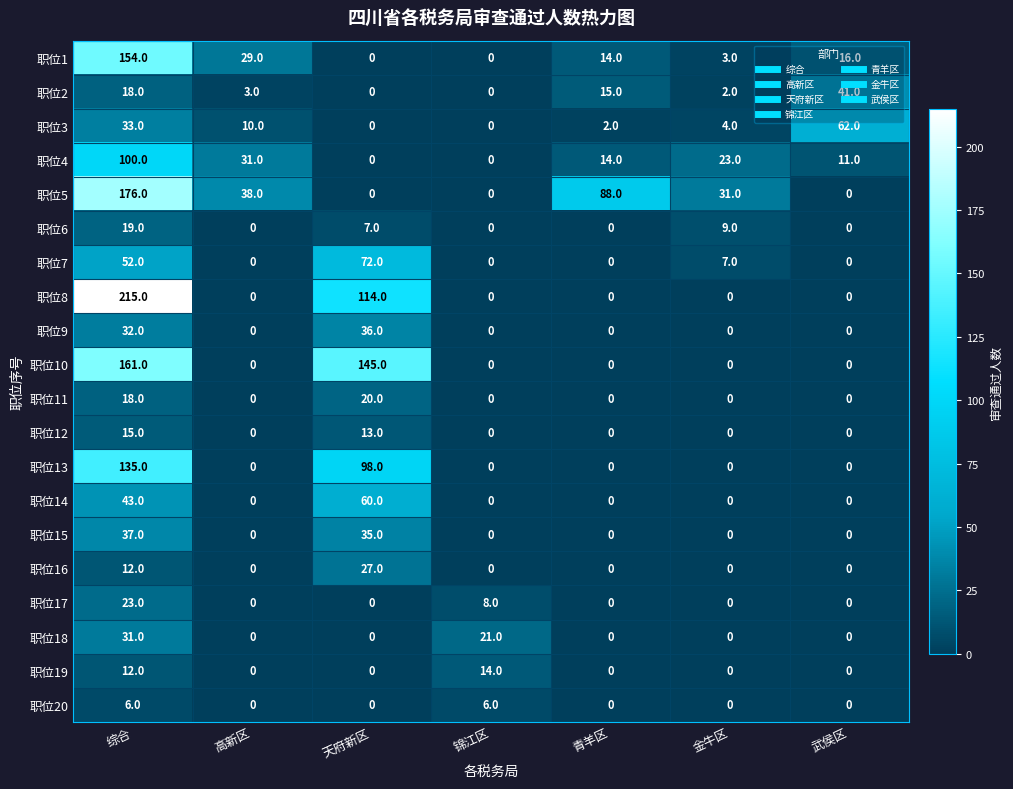

What is the difference between the 职位7 values at 天府新区 and 锦江区?

72